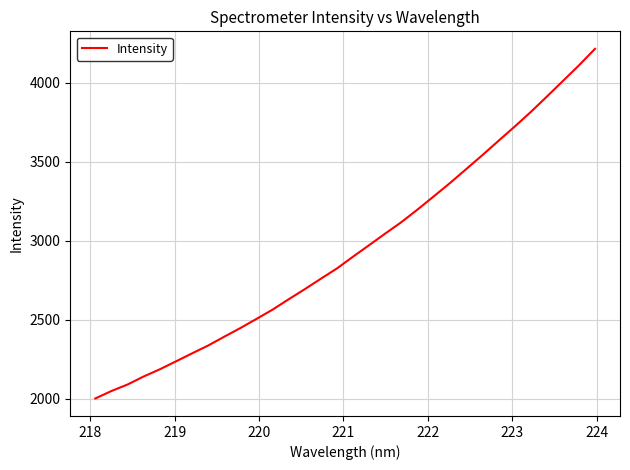

True or false: the data has more than 0 interior local peaks.

False